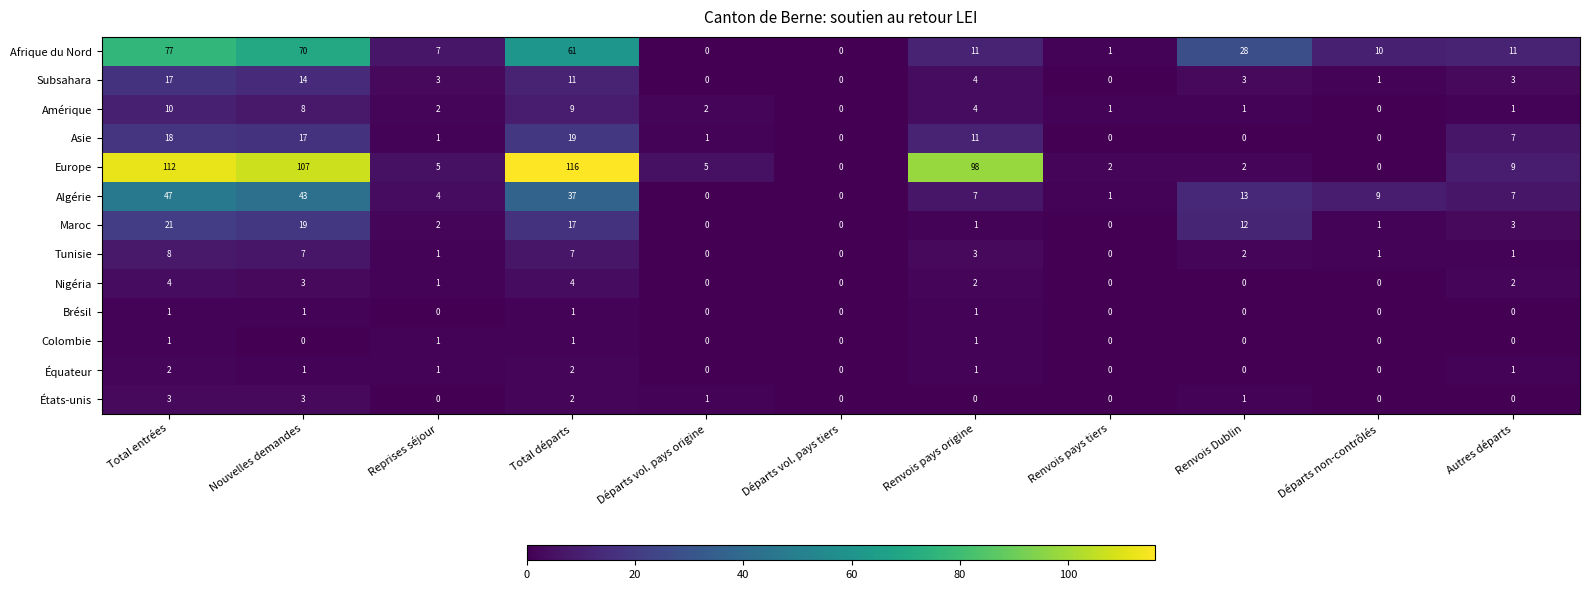

Between Total départs and Départs vol. pays origine, which series saw the biggest shift?

Europe